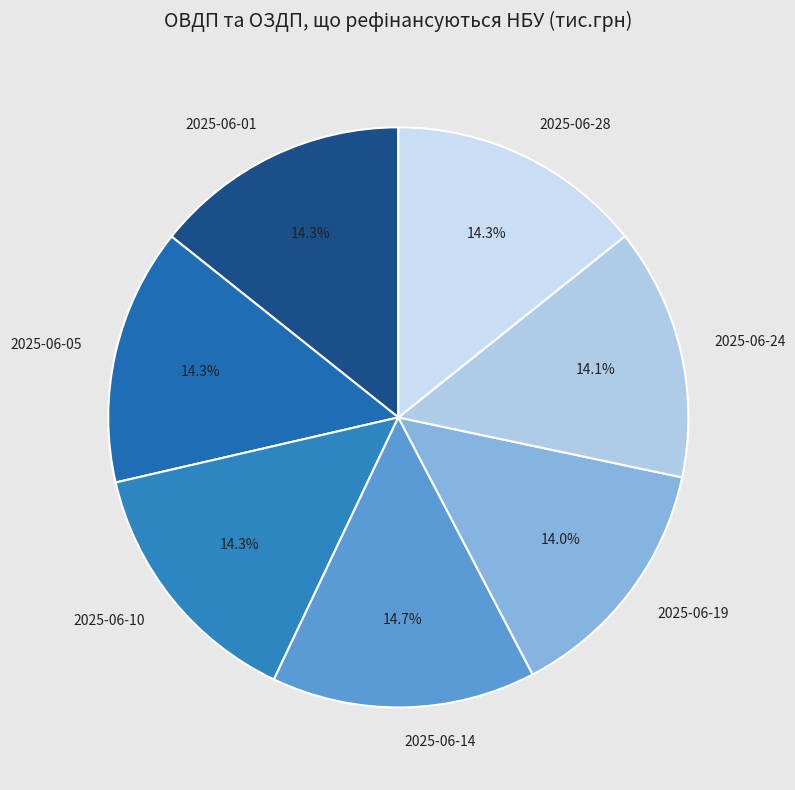

Does 2025-06-10 account for over 50% of the chart?

No